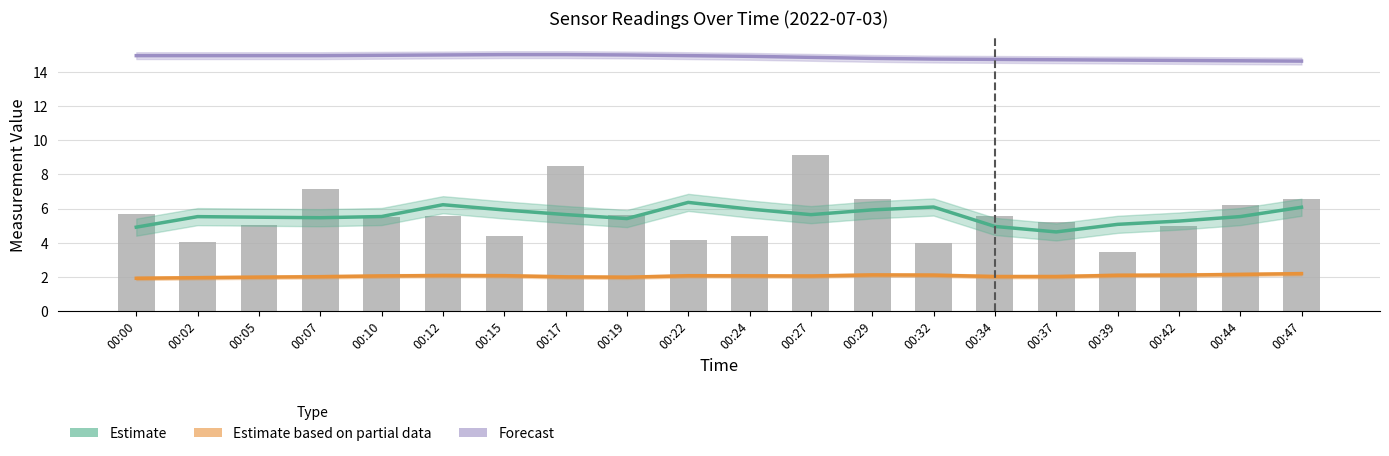

Reading right to left, extract all data points from this chart.

Estimate: 6.1	5.5	5.3	5.1	4.6	5.0	6.1	5.9	5.6	6.0	6.4	5.4	5.6	5.9	6.2	5.5	5.5	5.5	5.5	4.9
Estimate based on partial data: 2.2	2.1	2.1	2.1	2.0	2.0	2.1	2.1	2.1	2.1	2.1	2.0	2.0	2.1	2.1	2.1	2.0	2.0	2.0	1.9
Forecast: 14.6	14.6	14.7	14.7	14.7	14.7	14.7	14.8	14.8	14.9	14.9	15.0	15.0	15.0	15.0	15.0	14.9	14.9	14.9	14.9
SDS_P1: 6.5	6.2	5.0	3.5	5.2	5.6	4.0	6.5	9.1	4.4	4.2	5.6	8.5	4.4	5.5	5.5	7.1	5.0	4.0	5.7